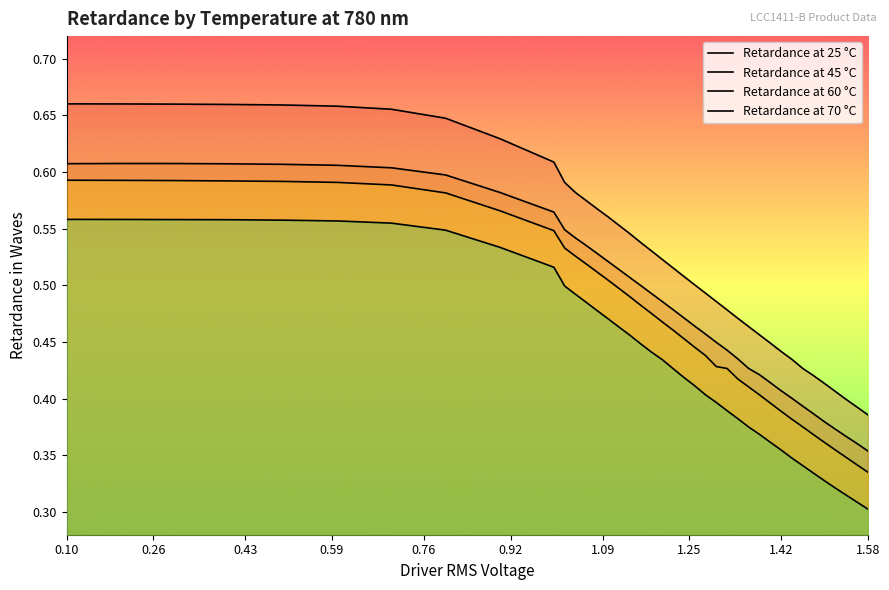

How many distinct data groups are displayed?

4